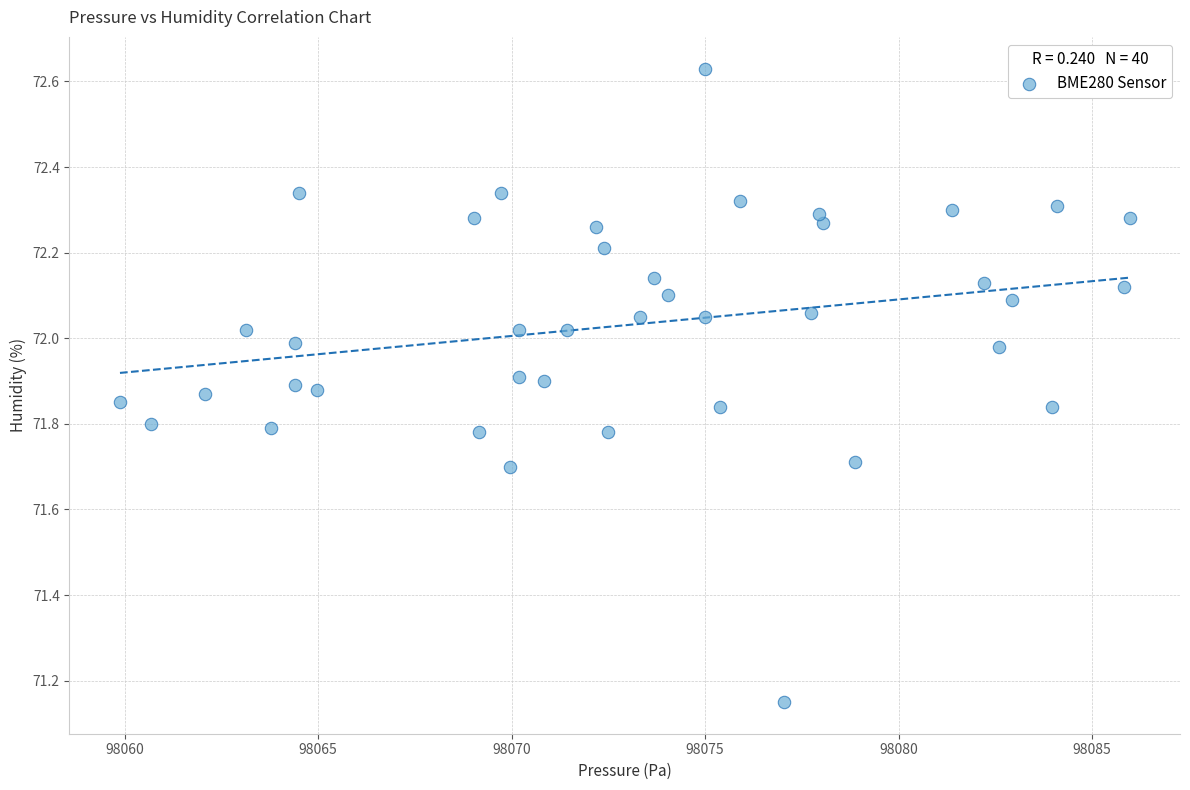

What is the range of Y values (max minus min)?

1.5